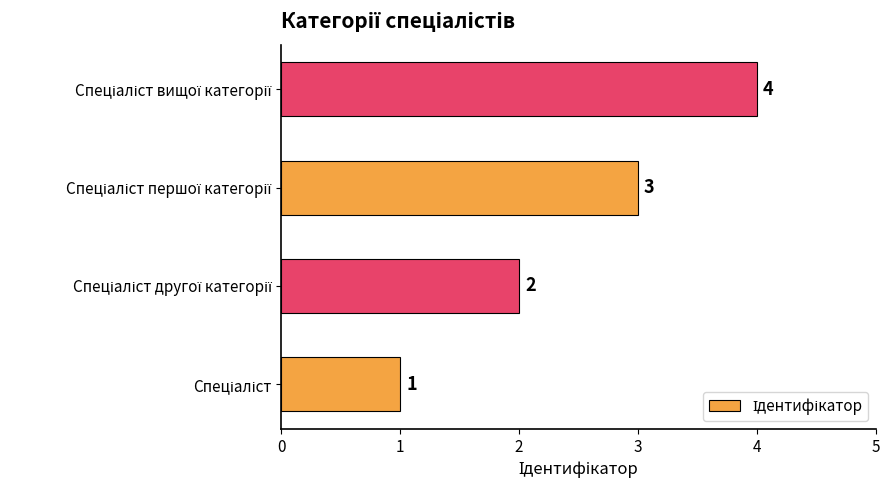

Count the values in the range 2 to 4.

3